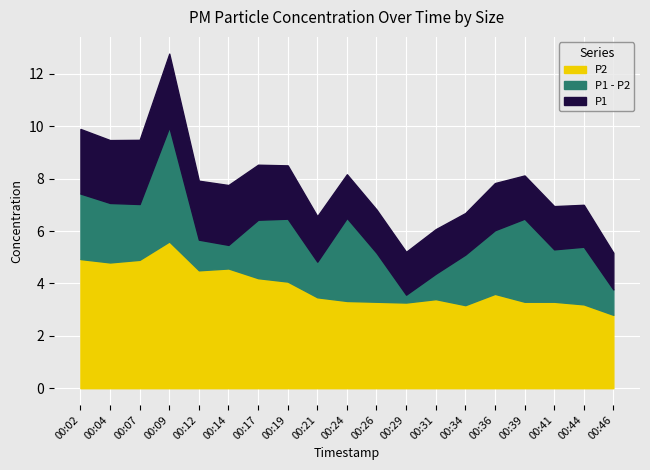

At which category is the sum across all series the highest?

00:09